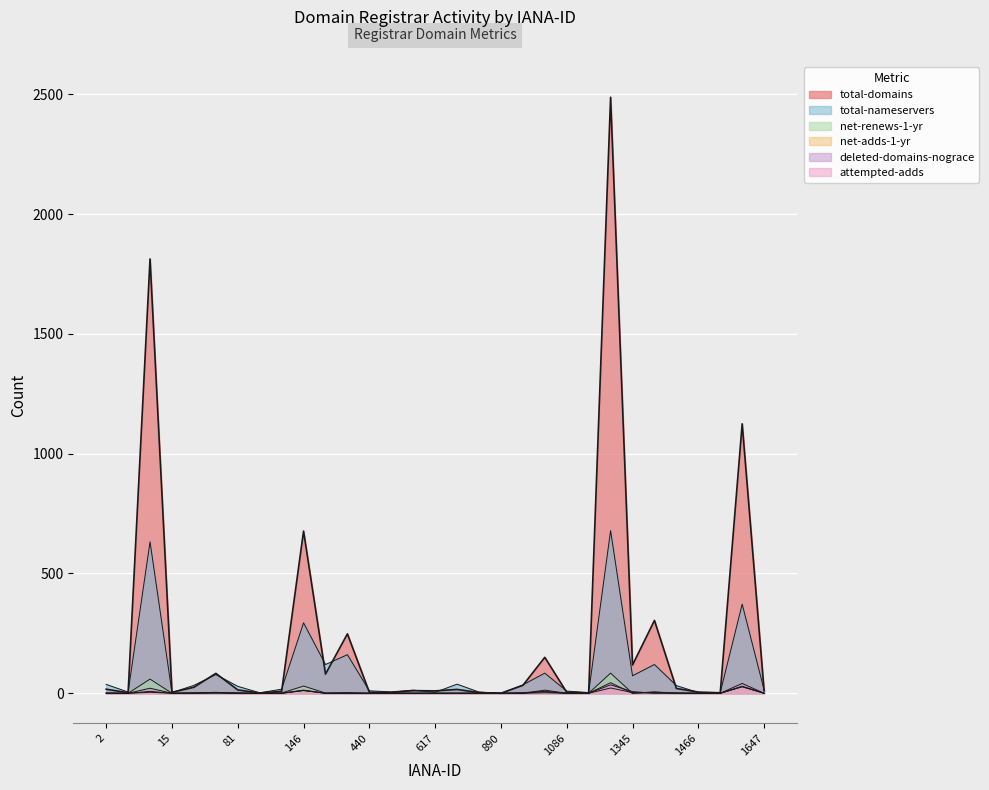

The value of total-domains at 1290 is 1. True or false?

True